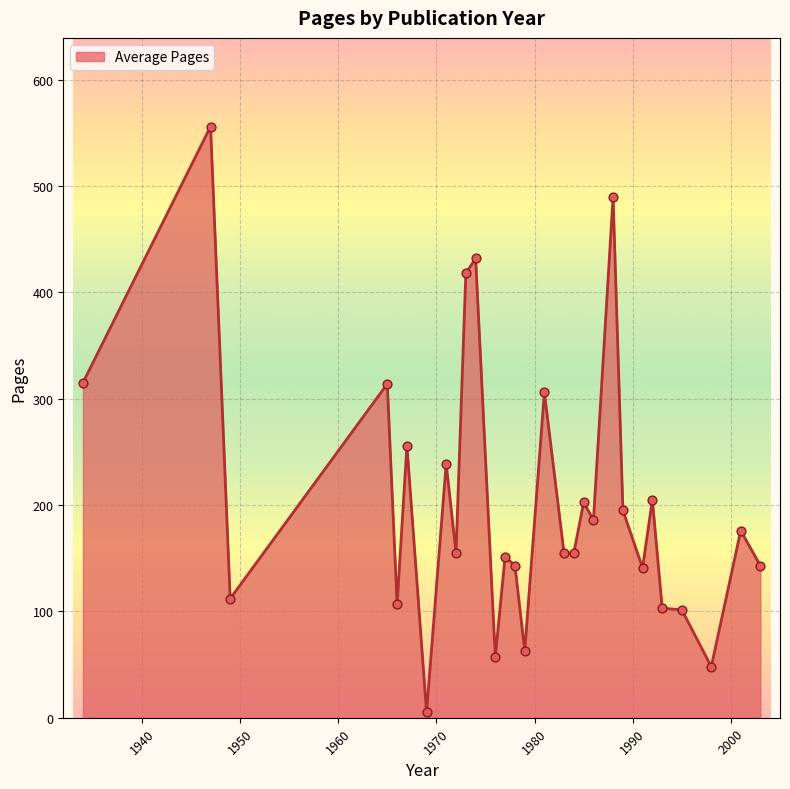

What is the greatest value displayed?

556.0